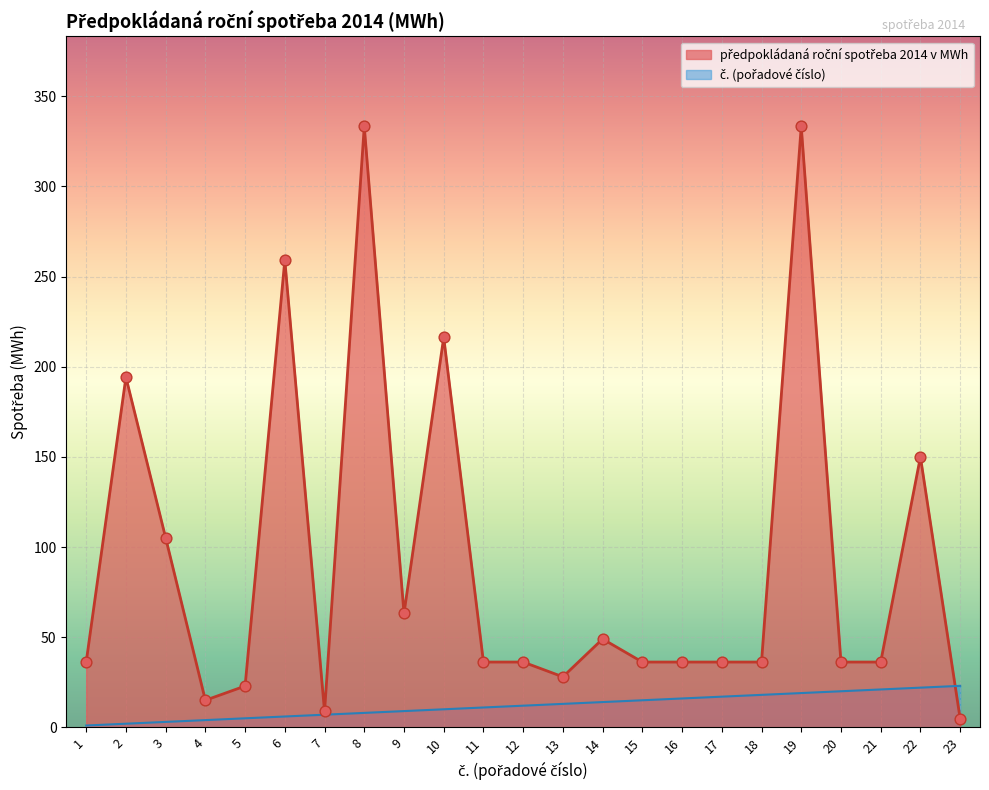

Is the value of předpokládaná roční spotřeba 2014 v MWh at 21 greater than the value of č. at 7?

Yes